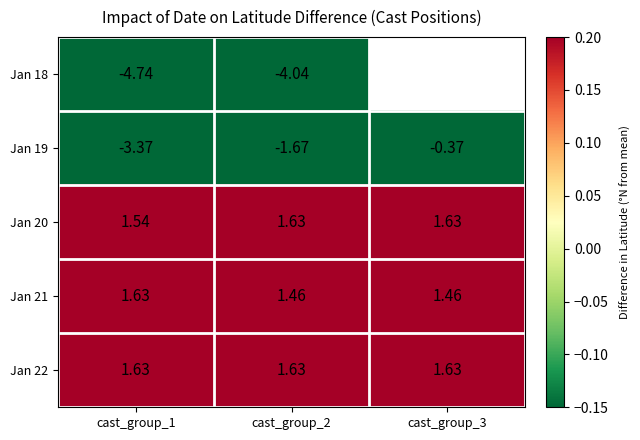

Is the value of Jan 20 at cast_group_1 greater than the value of Jan 22 at cast_group_3?

No